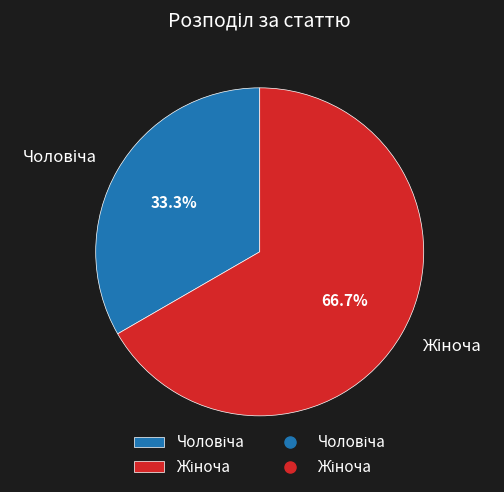

Is there any slice that represents more than half of the pie?

Yes